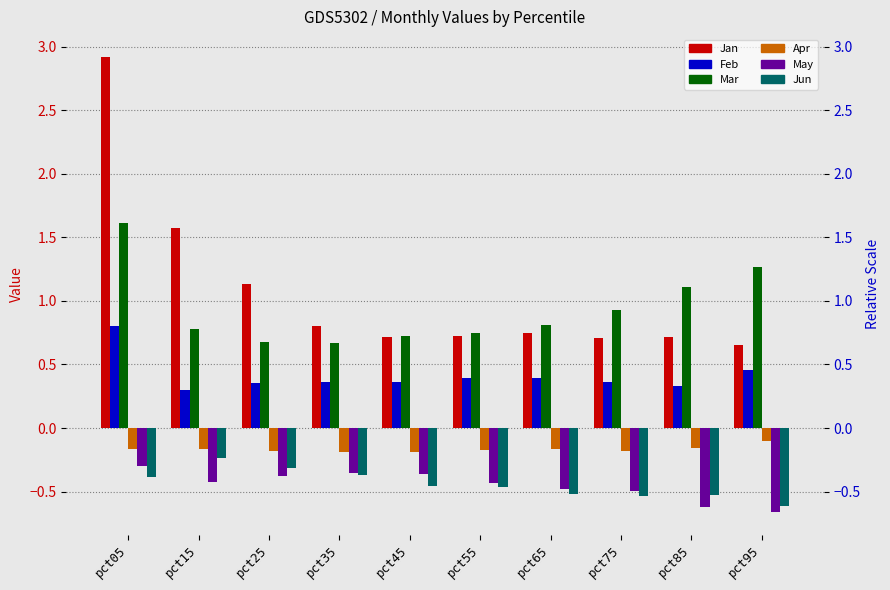

What is the sum of all Jun values?

-4.4